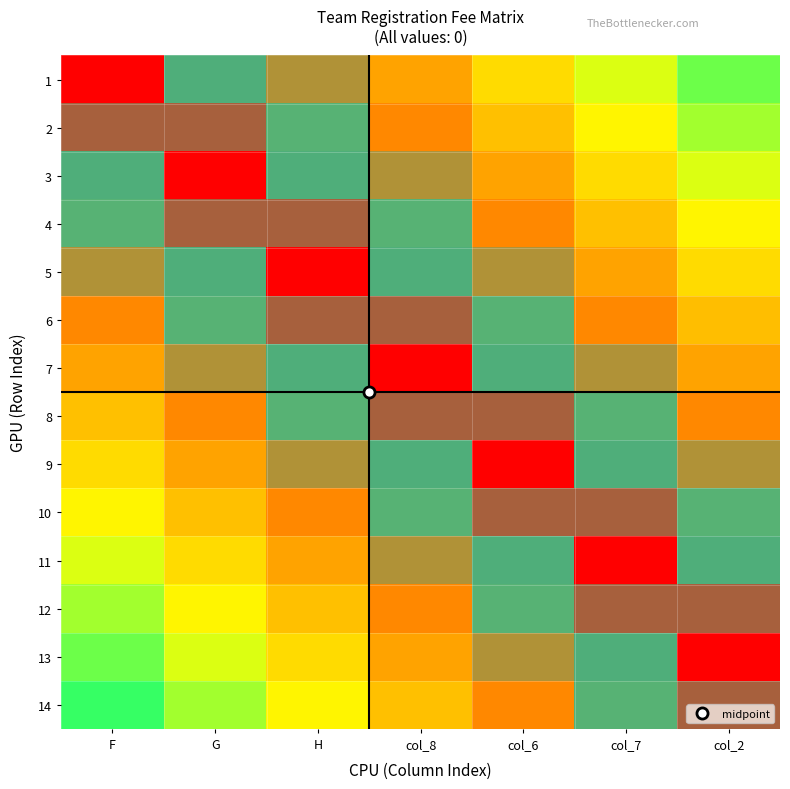

Reading left to right, extract all data points from this chart.

1: F=0.0	G=0.1	H=0.3	col_8=0.4	col_6=0.6	col_7=0.7	col_2=0.9
2: F=0.1	G=0.1	H=0.2	col_8=0.4	col_6=0.5	col_7=0.6	col_2=0.8
3: F=0.1	G=0.0	H=0.1	col_8=0.3	col_6=0.4	col_7=0.6	col_2=0.7
4: F=0.2	G=0.1	H=0.1	col_8=0.2	col_6=0.4	col_7=0.5	col_2=0.6
5: F=0.3	G=0.1	H=0.0	col_8=0.1	col_6=0.3	col_7=0.4	col_2=0.6
6: F=0.4	G=0.2	H=0.1	col_8=0.1	col_6=0.2	col_7=0.4	col_2=0.5
7: F=0.4	G=0.3	H=0.1	col_8=0.0	col_6=0.1	col_7=0.3	col_2=0.4
8: F=0.5	G=0.4	H=0.2	col_8=0.1	col_6=0.1	col_7=0.2	col_2=0.4
9: F=0.6	G=0.4	H=0.3	col_8=0.1	col_6=0.0	col_7=0.1	col_2=0.3
10: F=0.6	G=0.5	H=0.4	col_8=0.2	col_6=0.1	col_7=0.1	col_2=0.2
11: F=0.7	G=0.6	H=0.4	col_8=0.3	col_6=0.1	col_7=0.0	col_2=0.1
12: F=0.8	G=0.6	H=0.5	col_8=0.4	col_6=0.2	col_7=0.1	col_2=0.1
13: F=0.9	G=0.7	H=0.6	col_8=0.4	col_6=0.3	col_7=0.1	col_2=0.0
14: F=0.9	G=0.8	H=0.6	col_8=0.5	col_6=0.4	col_7=0.2	col_2=0.1